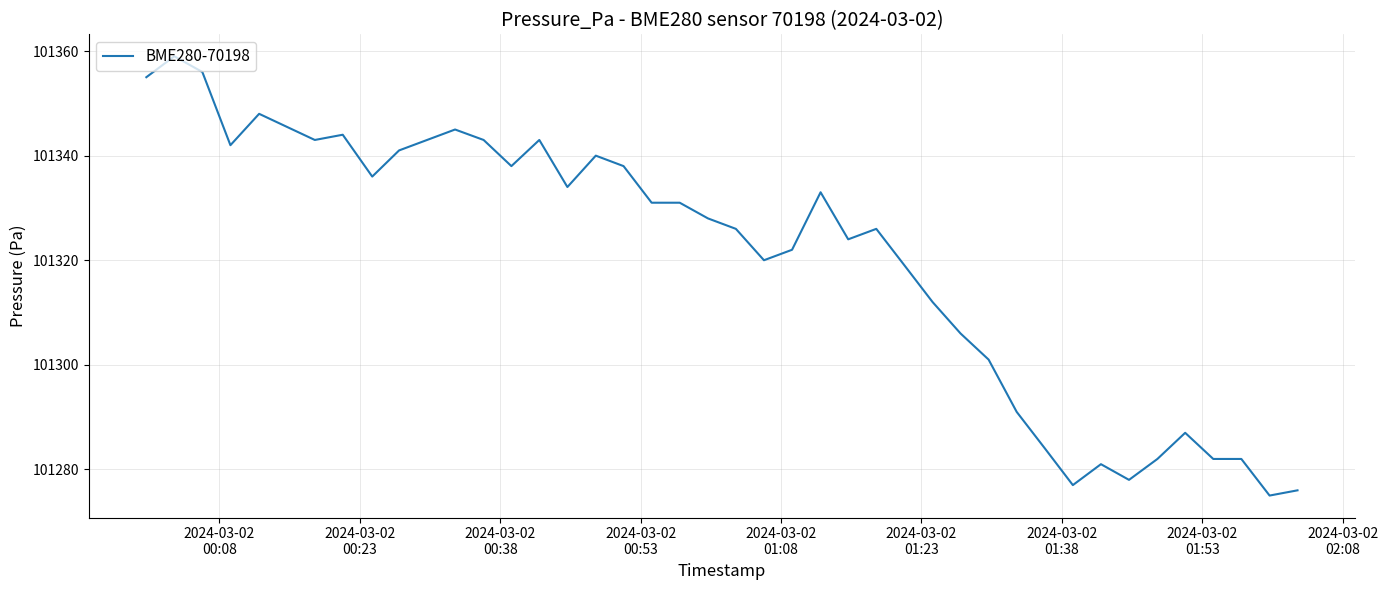

Reading left to right, transcribe all the data shown in this chart.

101355	101359	101356	101342	101348	101343	101344	101336	101341	101345	101343	101338	101343	101334	101340	101338	101331	101331	101328	101326	101320	101322	101333	101324	101326	101319	101312	101306	101301	101291	101284	101277	101281	101278	101282	101287	101282	101282	101275	101276